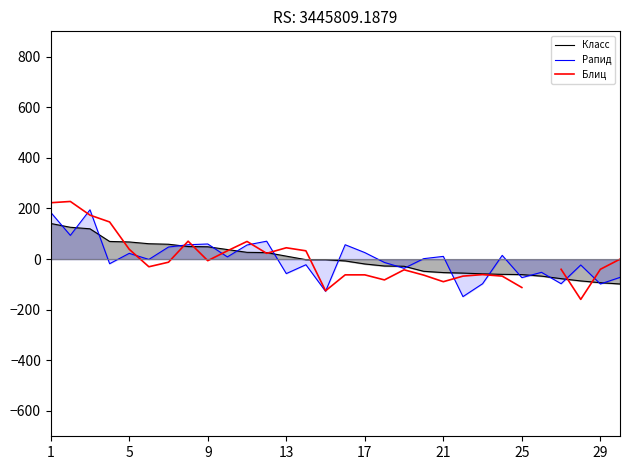

What is the highest value of the Класс series?

140.8